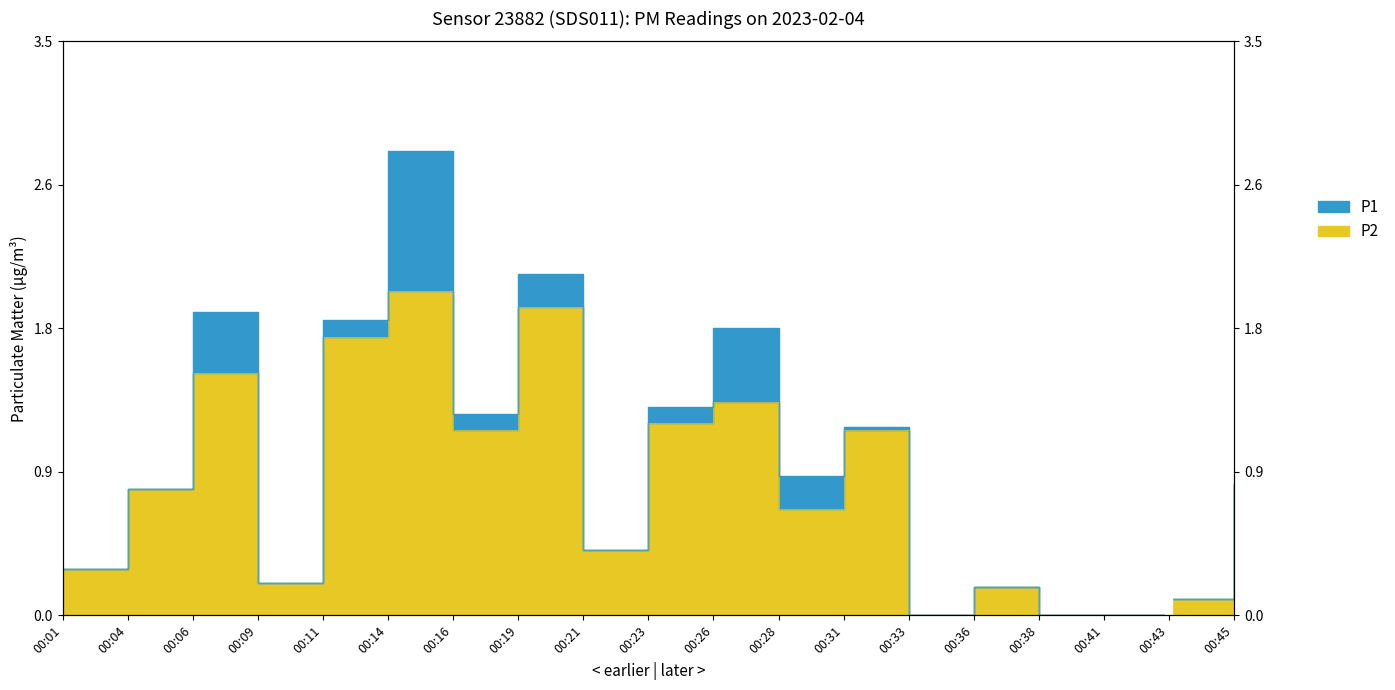

Does the chart have visible grid lines?

No